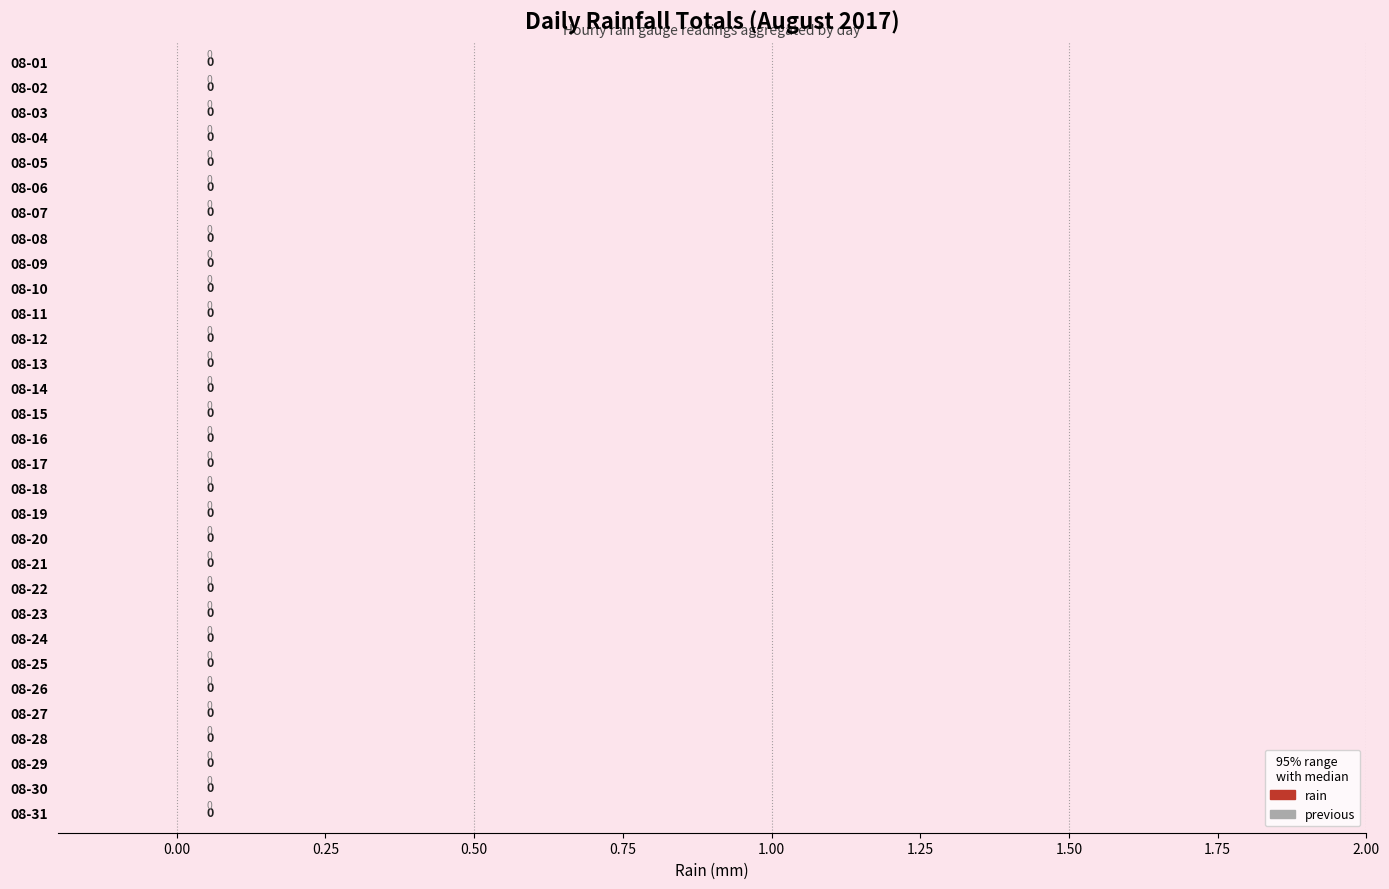

List the series in order of their peak value, highest first.

rain, previous